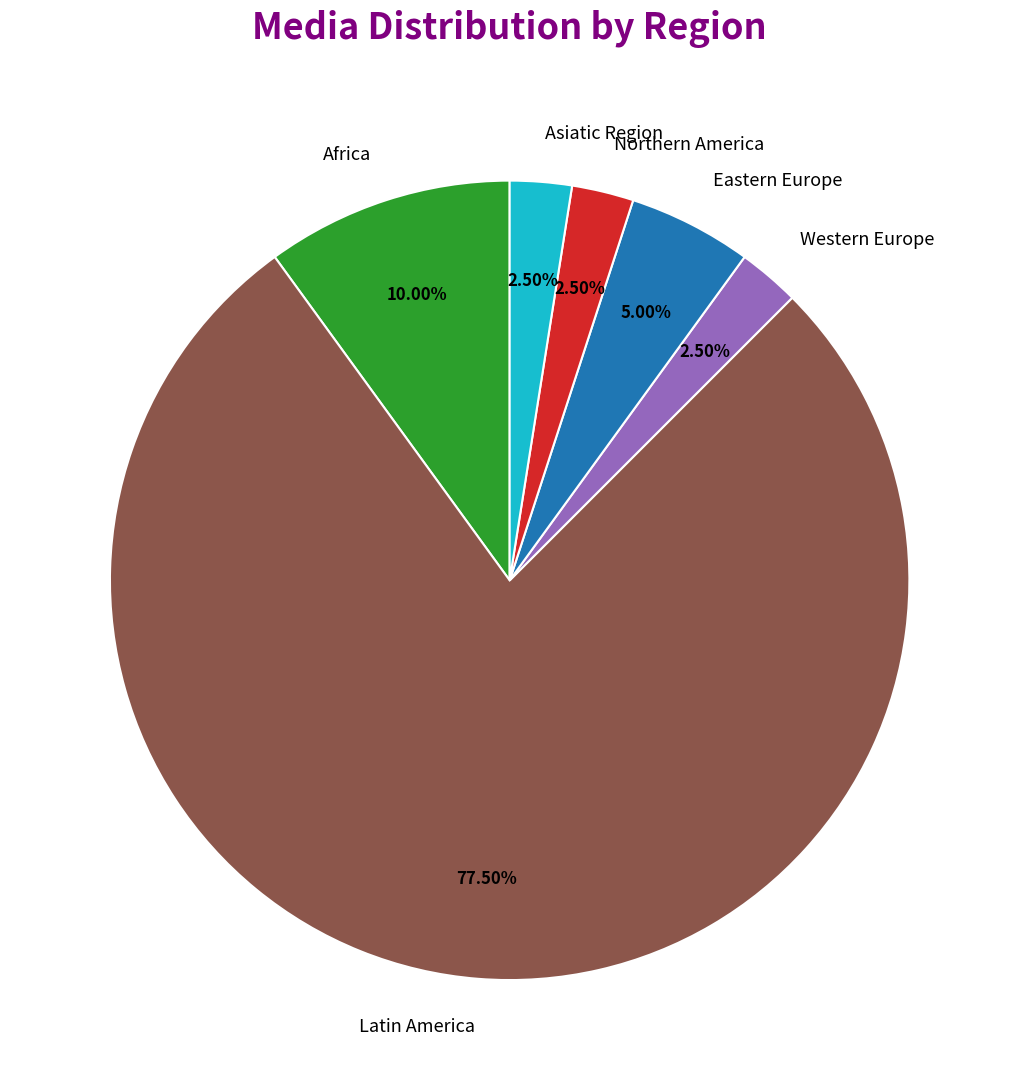

Which category has the biggest portion of the pie?

Latin America